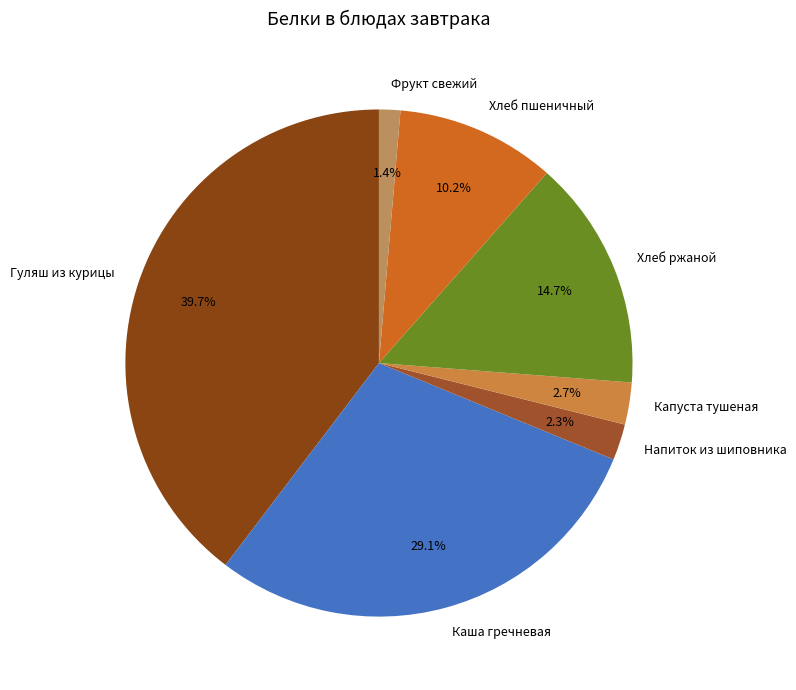

To the nearest percent, what is the difference between the largest and smallest slice percentages?

38%